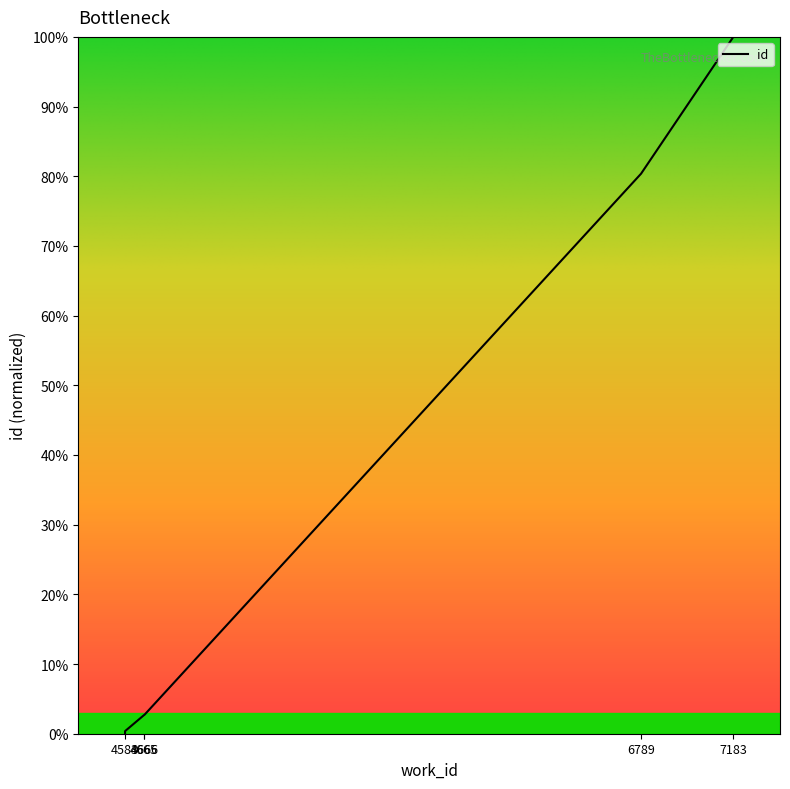

Is this an area chart (filled region under the line)?

No